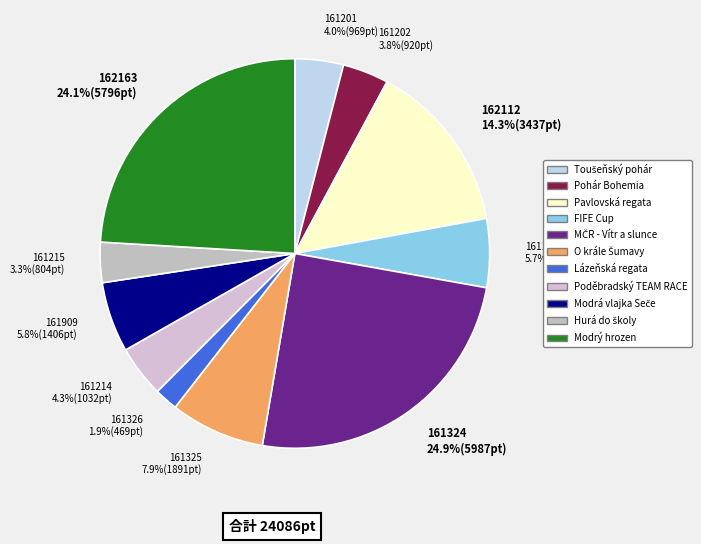

How many slices are in this pie chart?

11